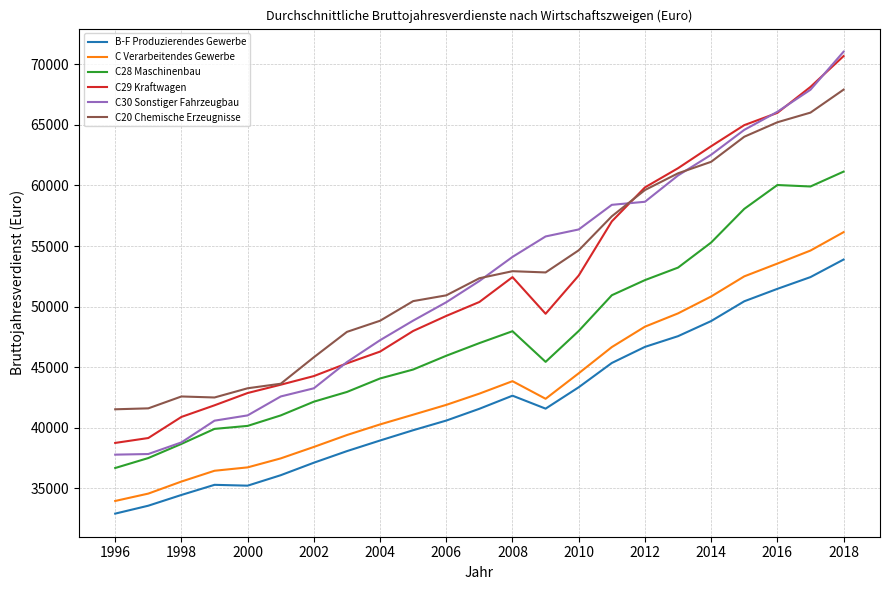

True or false: C20 Chemische Erzeugnisse and C28 Maschinenbau cross at least once.

False